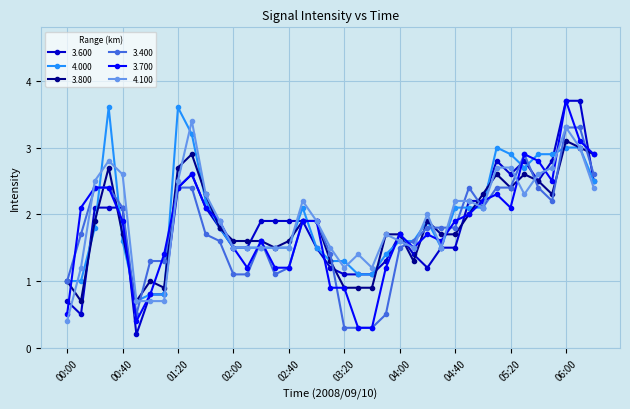

True or false: 3.400 has more than 0 interior local peaks.

True